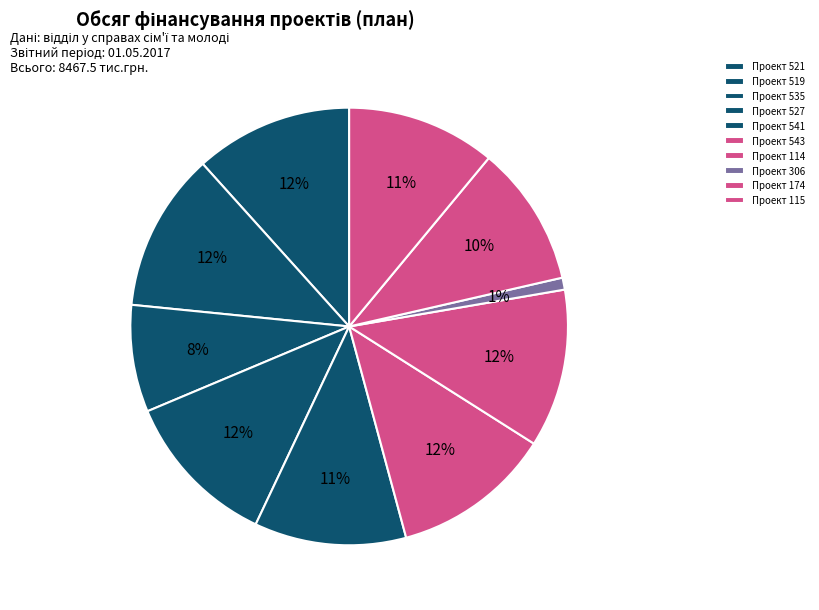

Count the number of slices in the pie.

10